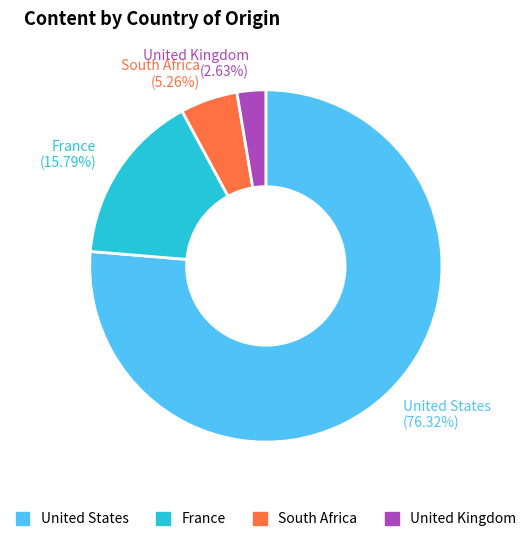

Which has a higher value, France (15.79%) or United States (76.32%)?

United States (76.32%)